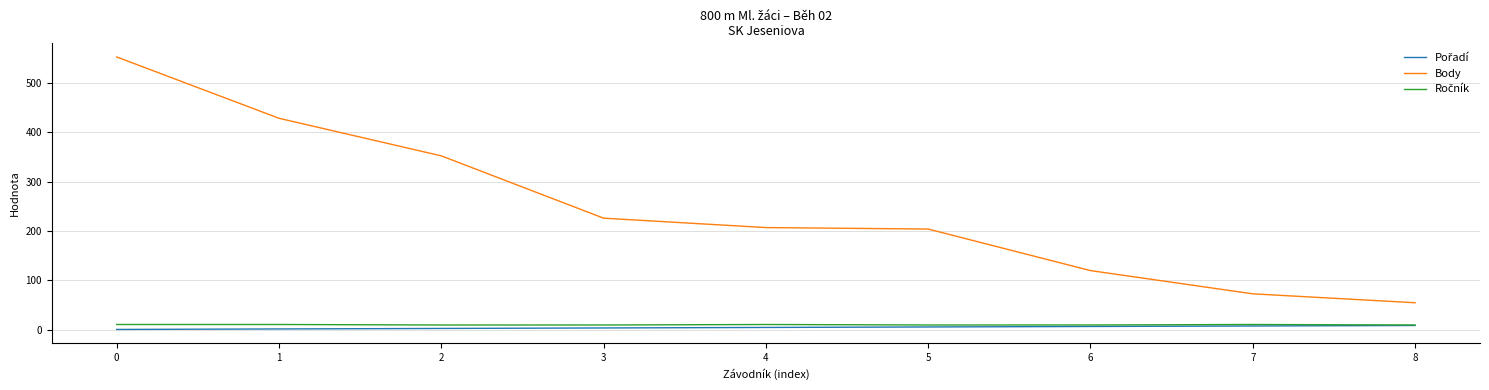

Between 2 and 4, which series saw the biggest shift?

Body